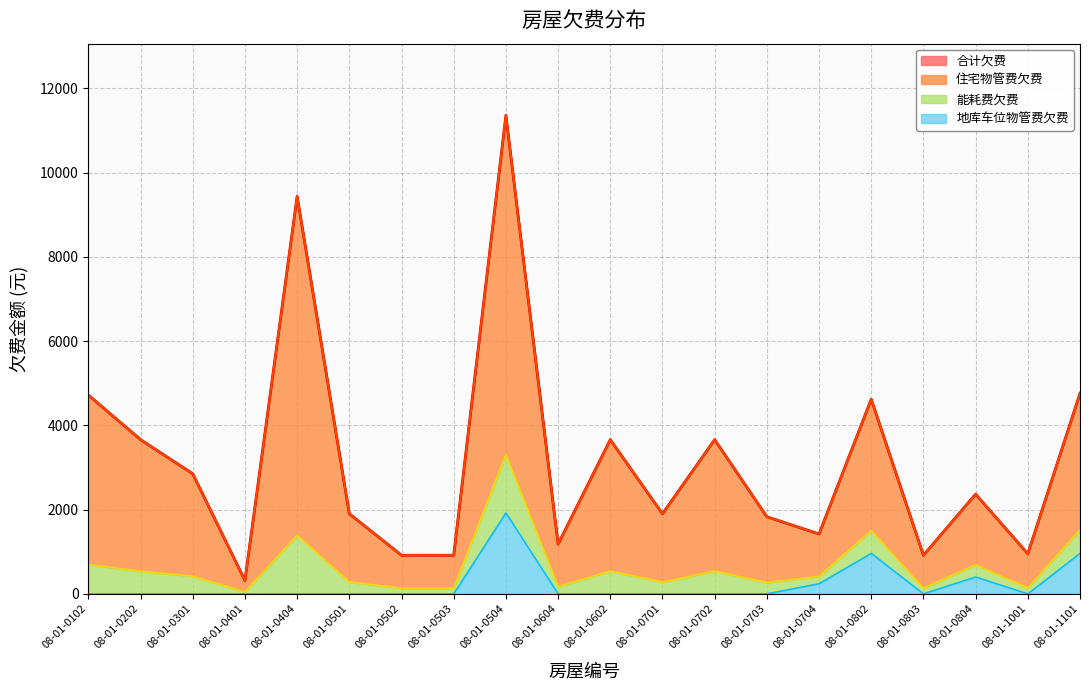

Which category has the lowest value in the 能耗费欠费 series?

08-01-0401